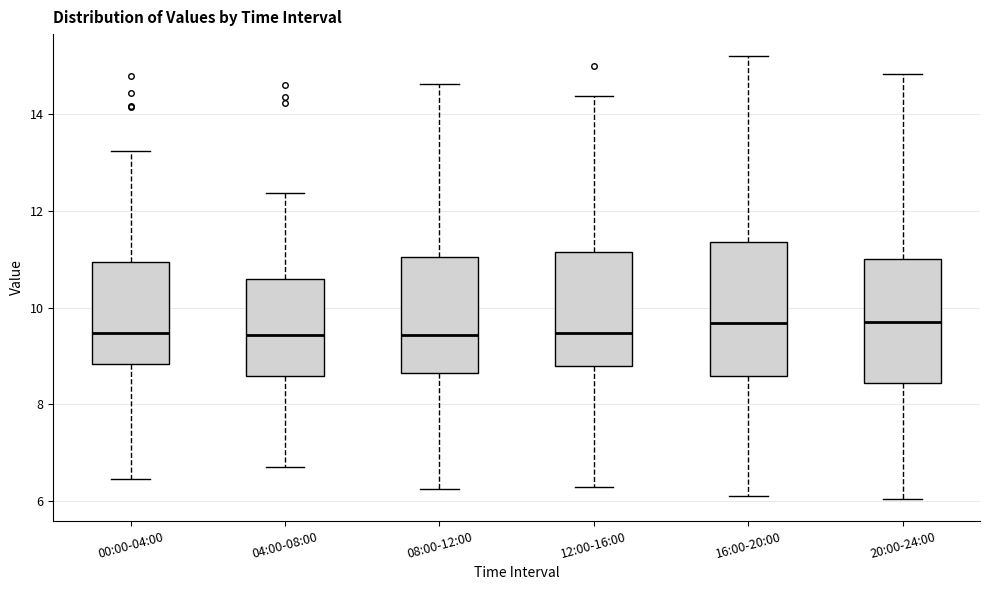

Reading left to right, read every box against the y-axis: the position of its median line, the range the box covers, and the ends of its whiskers. The values are not printed on the chart, so give them approximately, as read against the axis.

00:00-04:00: median 9.4, box 8.8 to 11.0, whiskers 6.4 to 13.2
04:00-08:00: median 9.4, box 8.6 to 10.6, whiskers 6.8 to 12.4
08:00-12:00: median 9.4, box 8.6 to 11.0, whiskers 6.2 to 14.6
12:00-16:00: median 9.4, box 8.8 to 11.2, whiskers 6.4 to 14.4
16:00-20:00: median 9.6, box 8.6 to 11.4, whiskers 6.2 to 15.2
20:00-24:00: median 9.8, box 8.4 to 11.0, whiskers 6.0 to 14.8